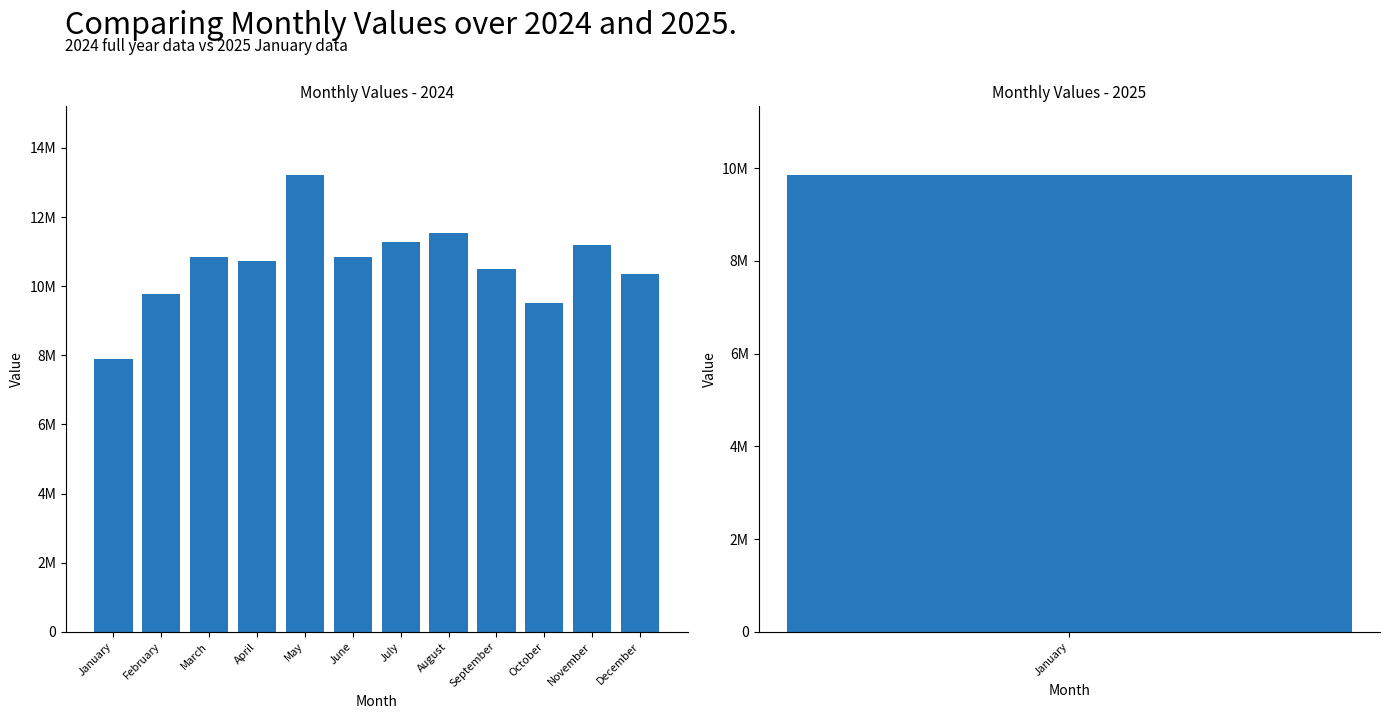

Approximately how many times larger is the value at September compared to May?

0.8